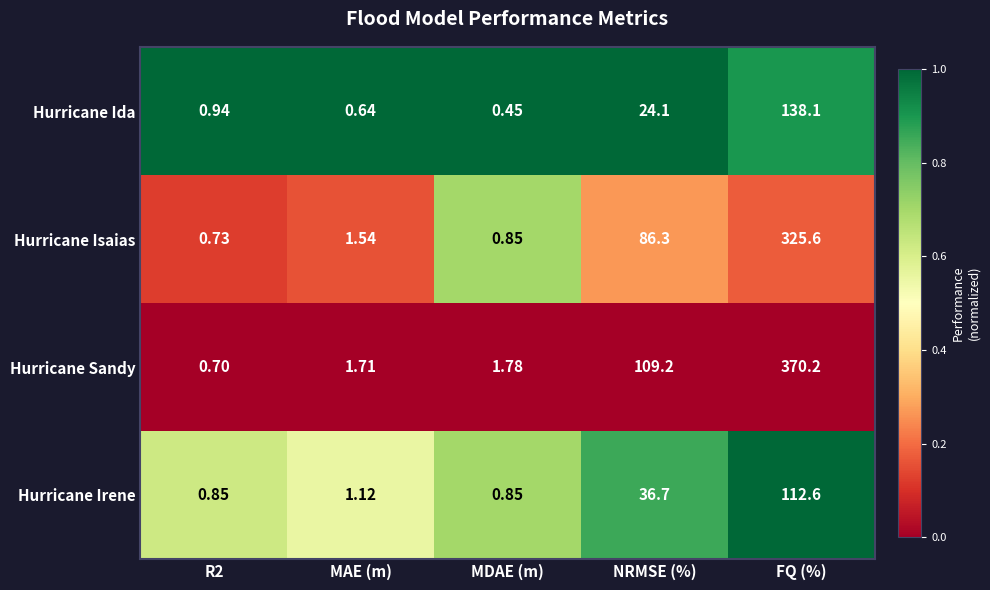

How many categories are shown in the chart?

5